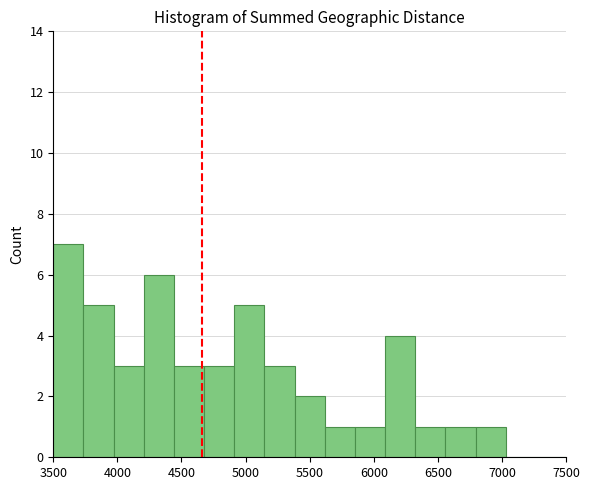

Reading left to right, transcribe this chart: for each bar, give the range it covers on the x-axis and its height. Neither the bar edges nor the heights are printed on the chart, so give them approximately, as read against the axes.

3500 to 3750: 7
3750 to 3950: 5
3950 to 4200: 3
4200 to 4450: 6
4450 to 4700: 3
4700 to 4900: 3
4900 to 5150: 5
5150 to 5400: 3
5400 to 5600: 2
5600 to 5850: 1
5850 to 6100: 1
6100 to 6300: 4
6300 to 6550: 1
6550 to 6800: 1
6800 to 7050: 1
7050 to 7250: 0
7250 to 7500: 0